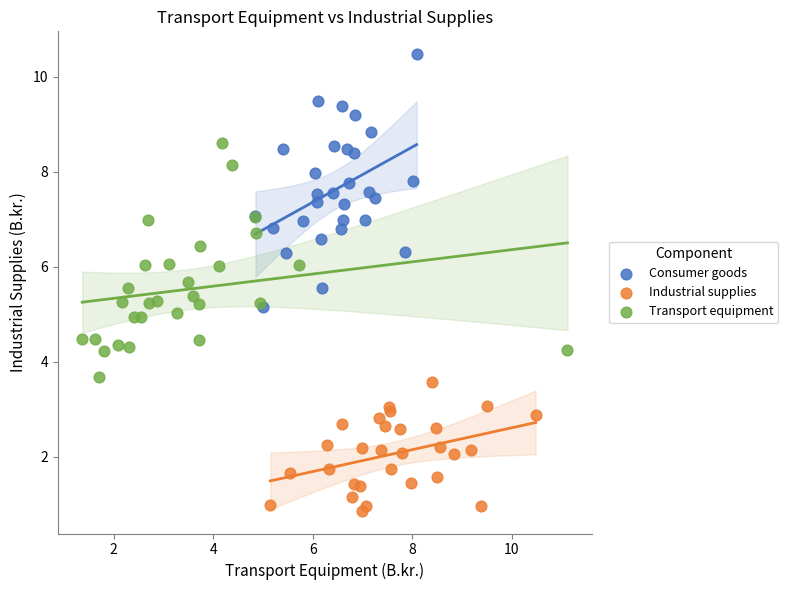

Which series reaches the maximum Y coordinate?

Consumer goods